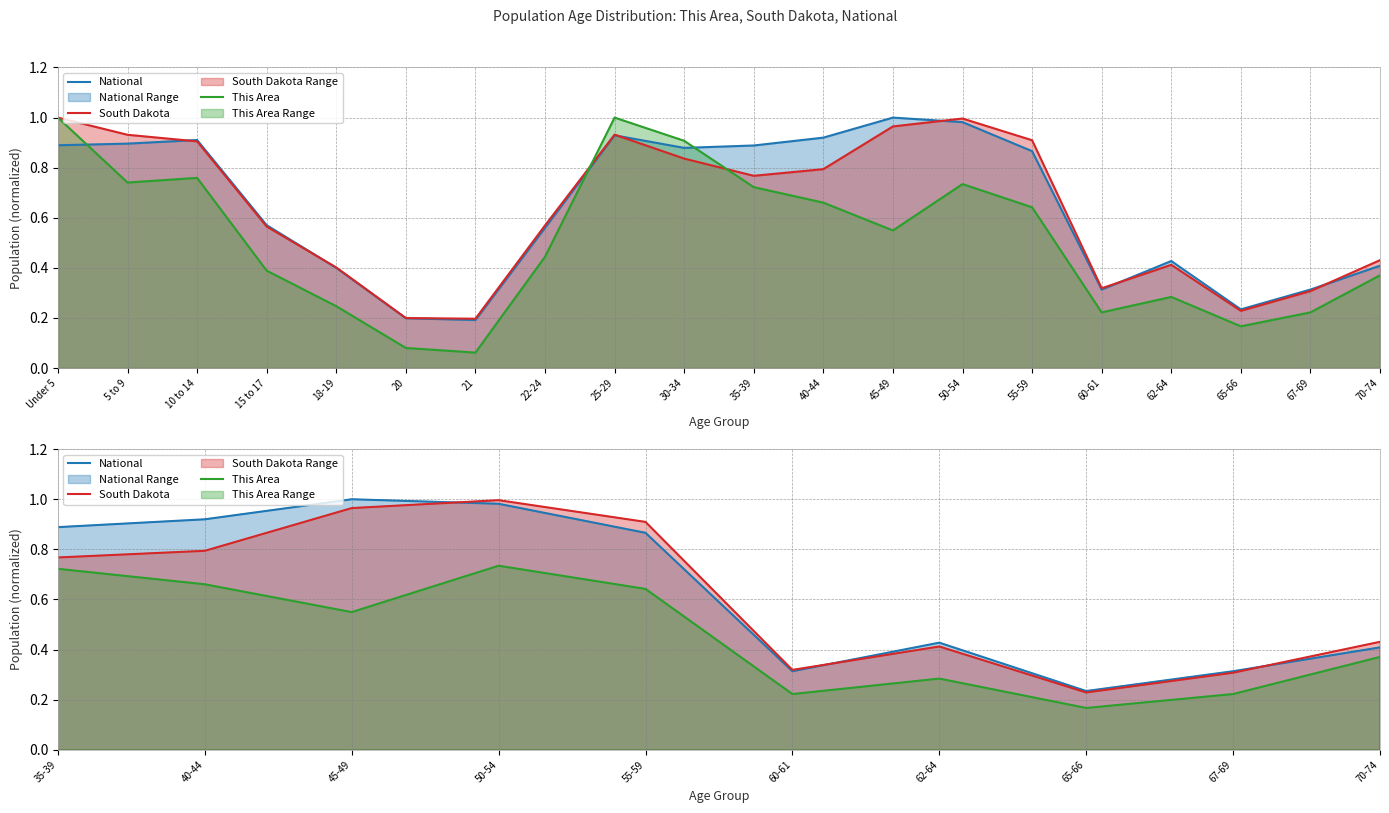

Does the chart display data point markers on the line(s)?

No